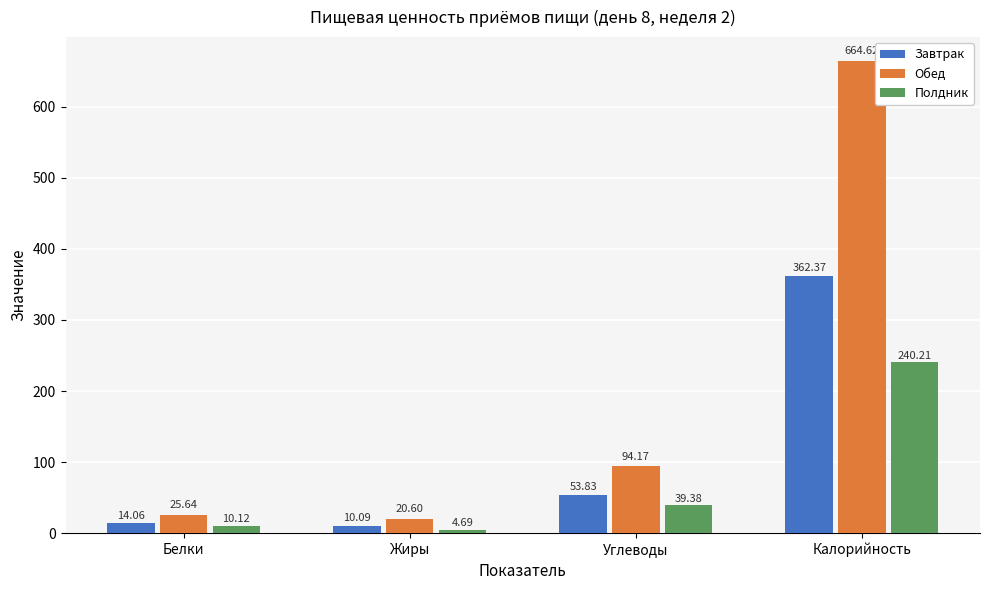

What is the label of the 4th bar from the right?

Белки